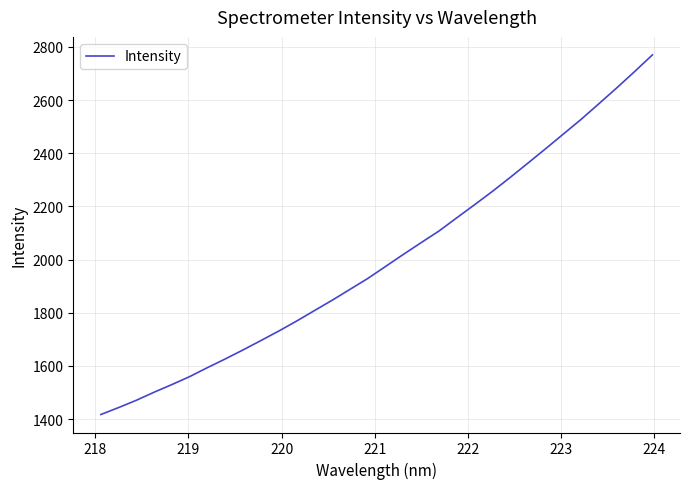

What is the smallest value displayed?

1417.3